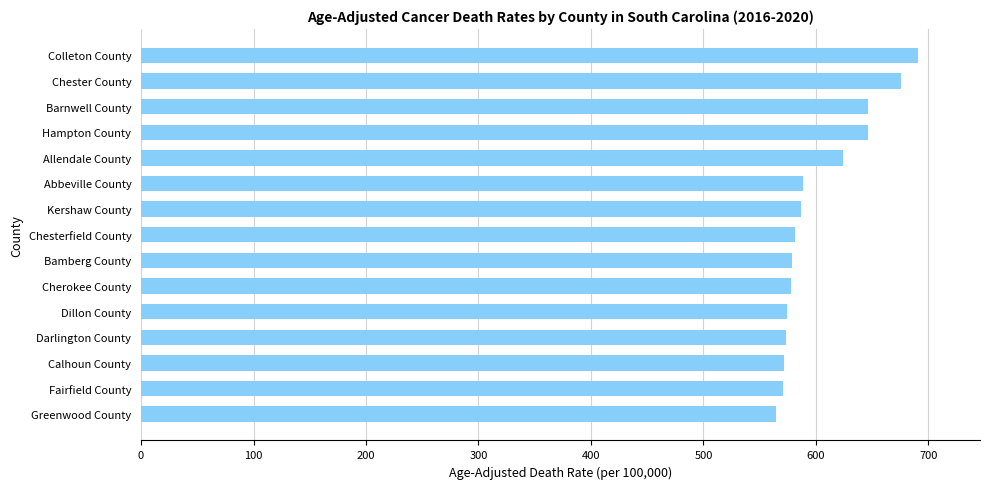

Read the value at Bamberg County.

578.9